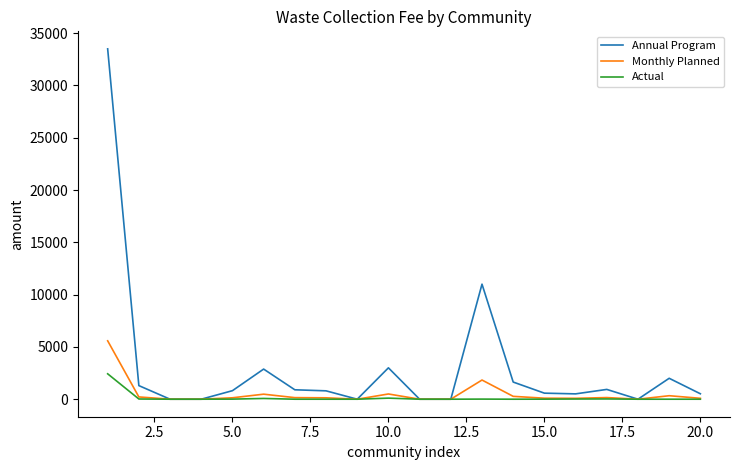

What is the maximum value shown in the chart?

33500.0